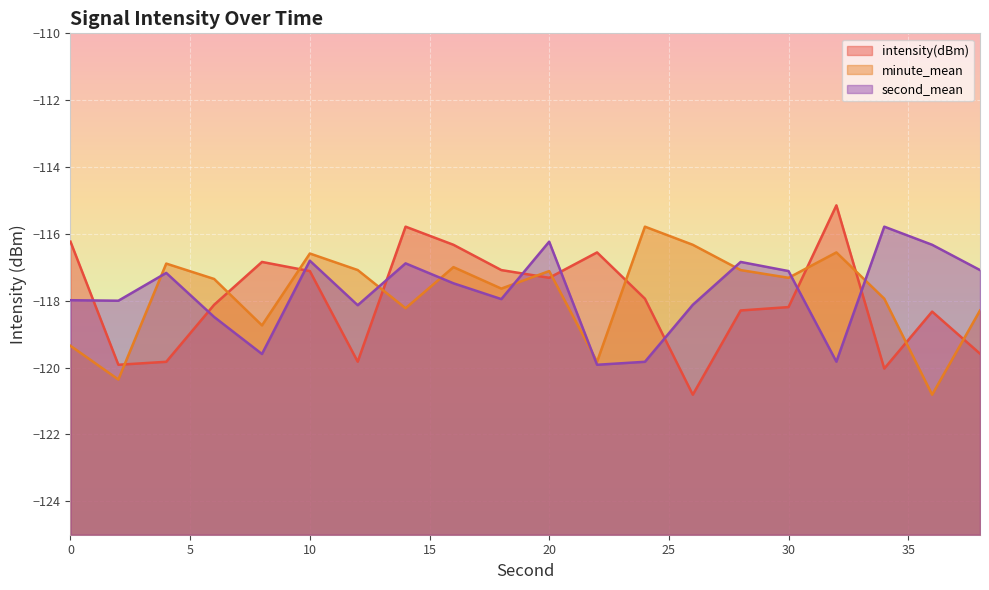

True or false: second_mean and minute_mean cross at least once.

True